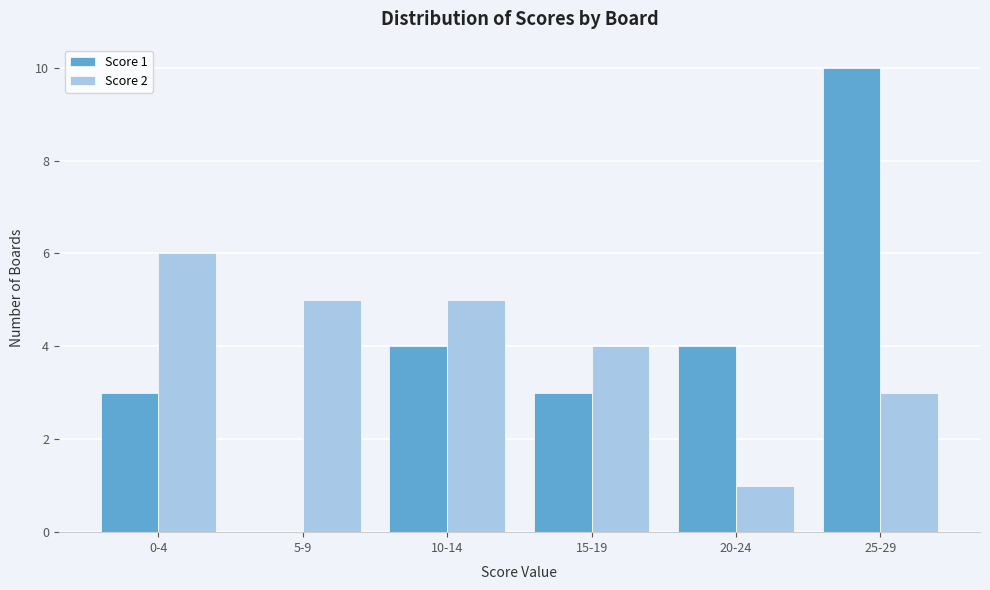

Reading left to right, list all the values displayed in this chart.

Score 1: 0-4=3	5-9=0	10-14=4	15-19=3	20-24=4	25-29=10
Score 2: 0-4=6	5-9=5	10-14=5	15-19=4	20-24=1	25-29=3